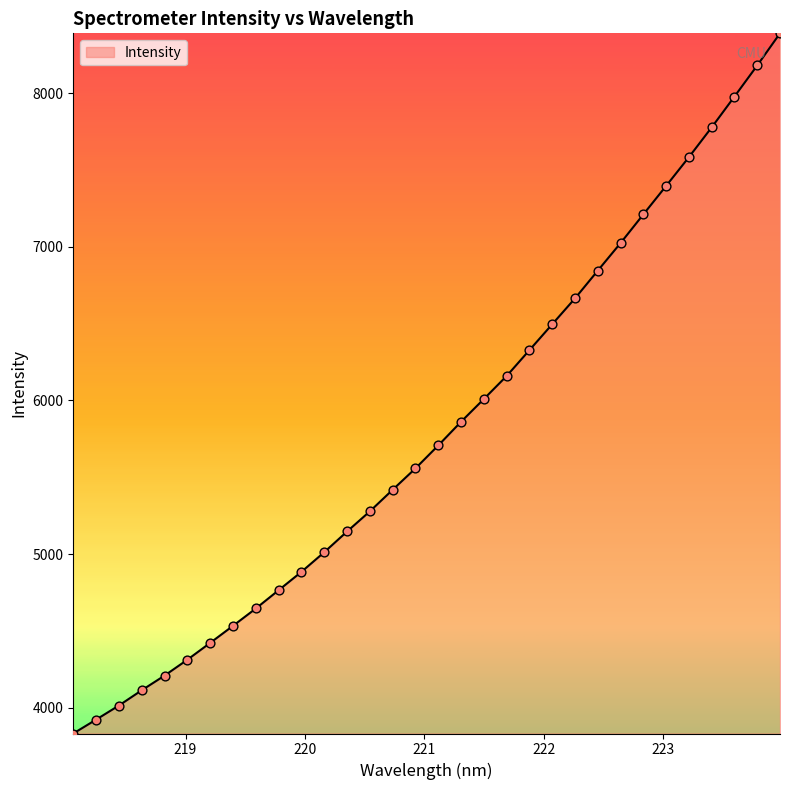

What is the greatest value displayed?

8389.4